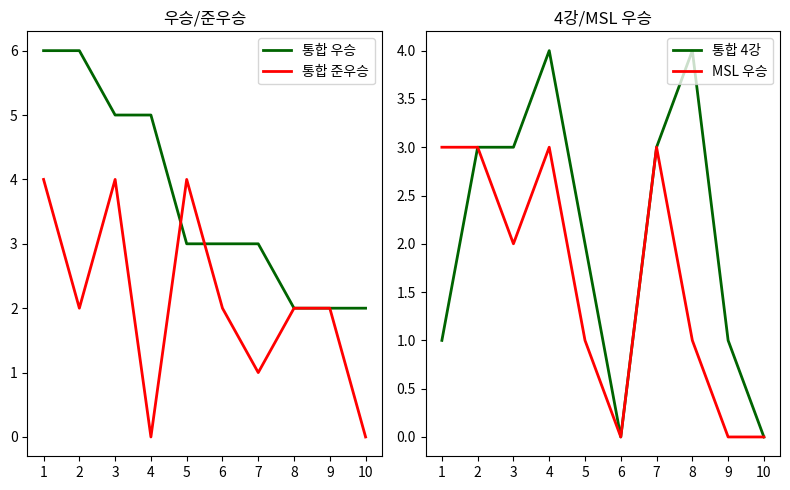

Which series has the largest total across all categories?

통합 우승